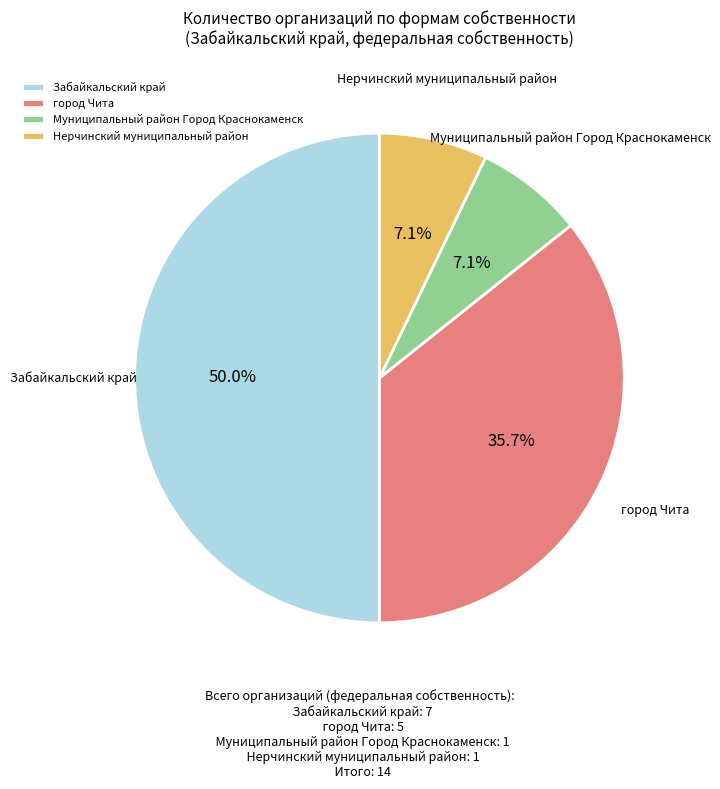

To the nearest percent, what percentage of the pie is Забайкальский край?

50%